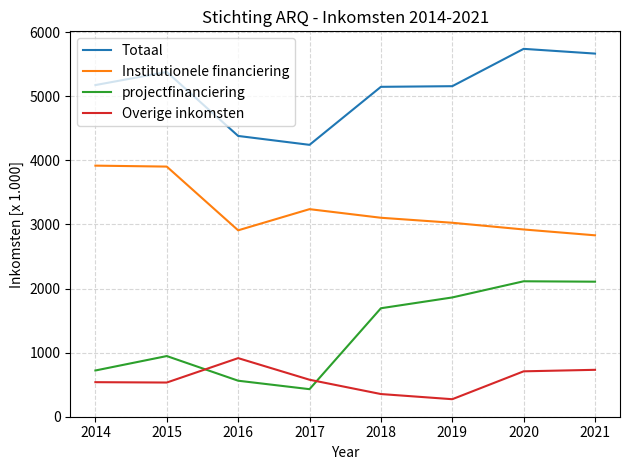

What is the total value across all series at 2015?

10763.5